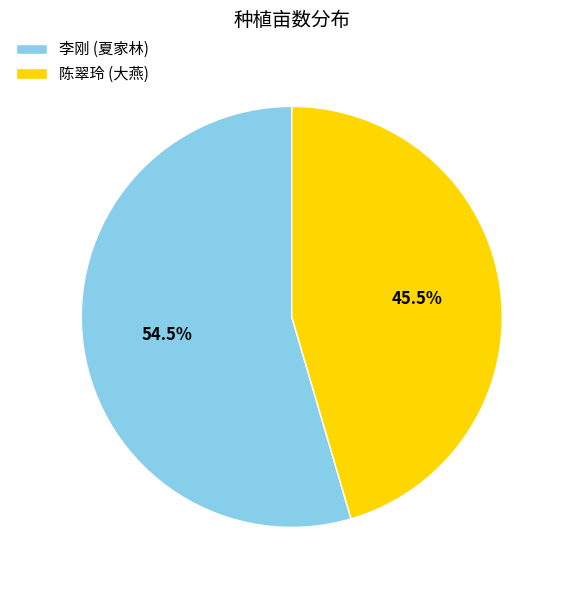

What is the ratio of the value at 陈翠玲 (大燕) to the value at 李刚 (夏家林)?

0.8